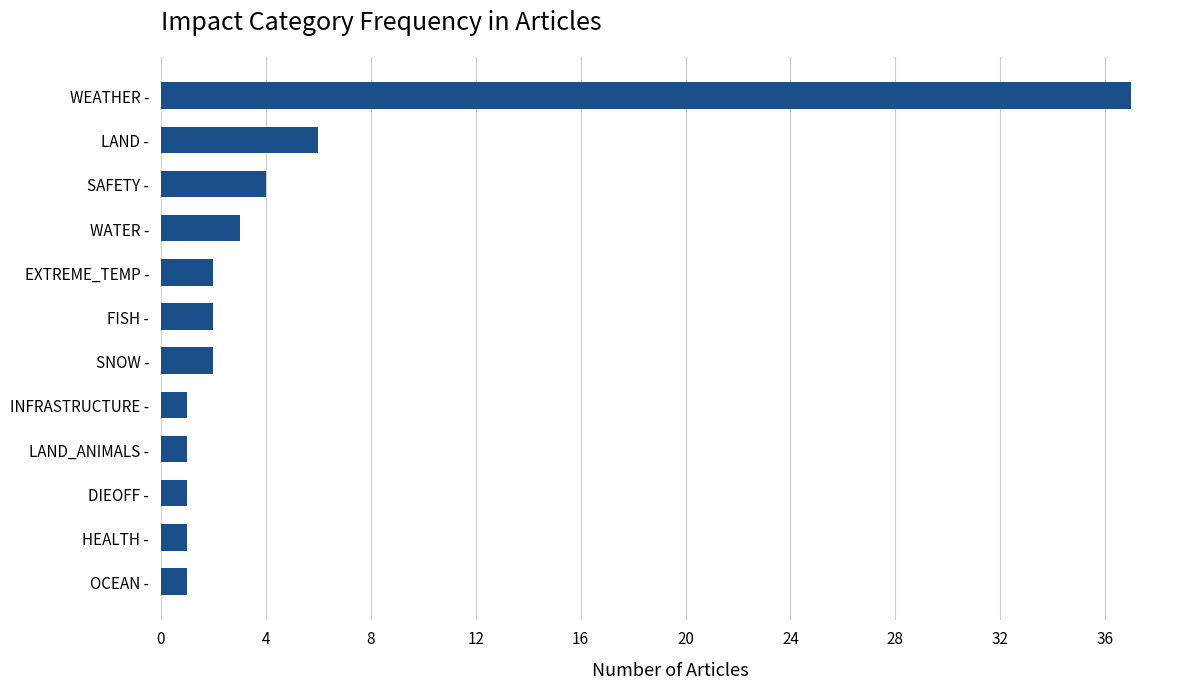

How many series are shown in this chart?

1